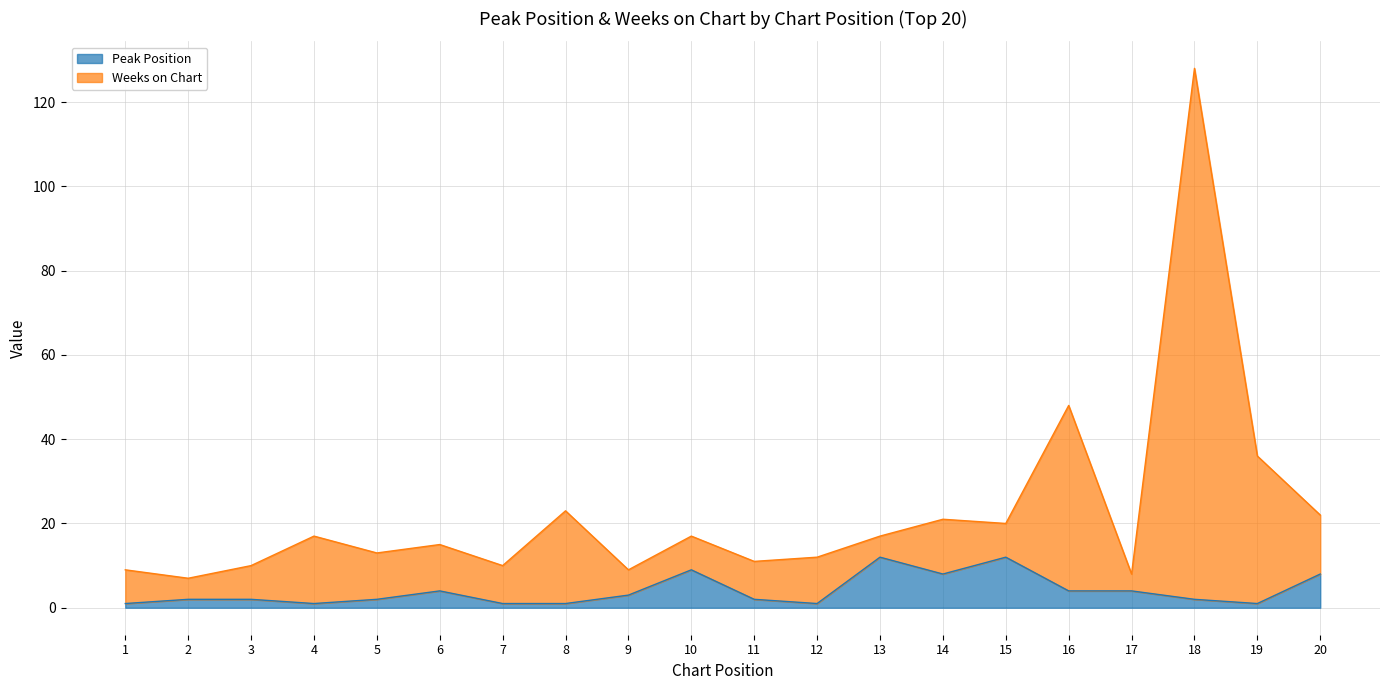

Reading left to right, extract all data points from this chart.

Peak Position: 1	2	2	1	2	4	1	1	3	9	2	1	12	8	12	4	4	2	1	8
Weeks on Chart: 9	7	10	17	13	15	10	23	9	17	11	12	17	21	20	48	8	128	36	22